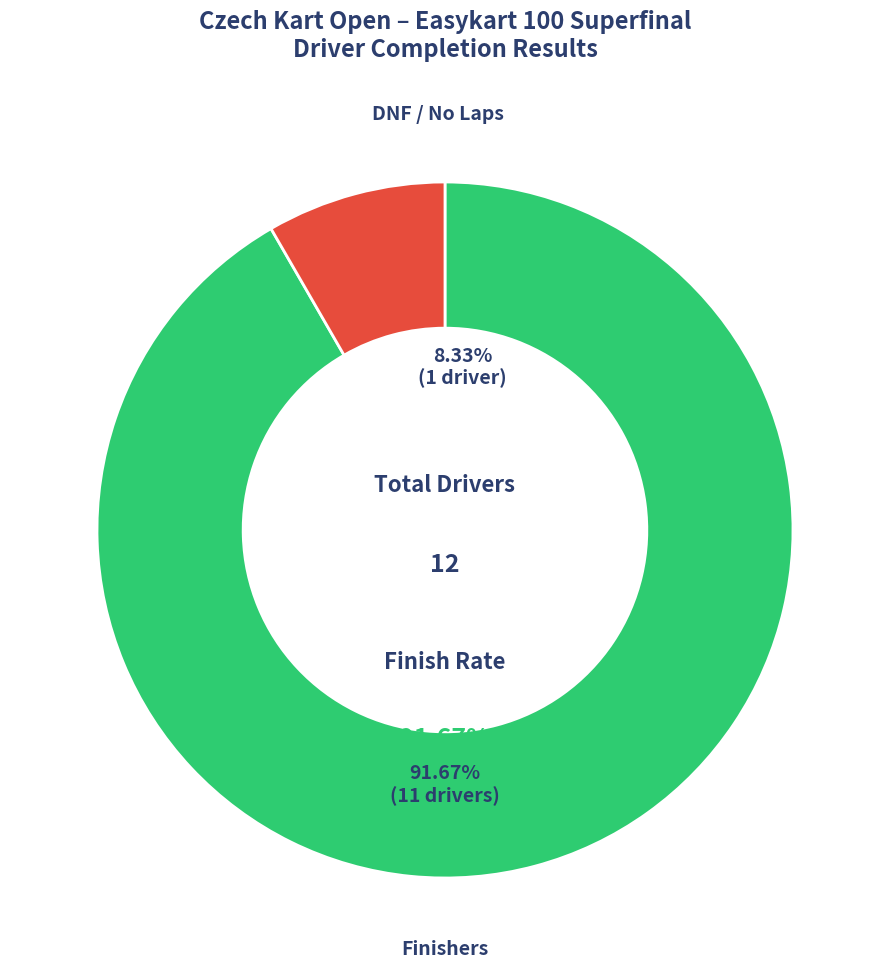

Does Jiøí Skopalík represent more than half of the total?

No